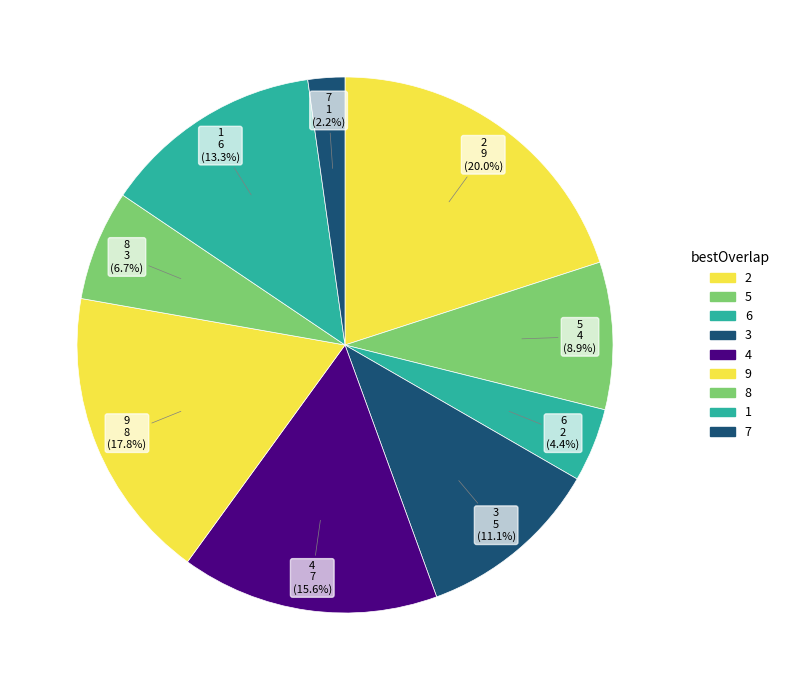

Which slice is the largest?

2